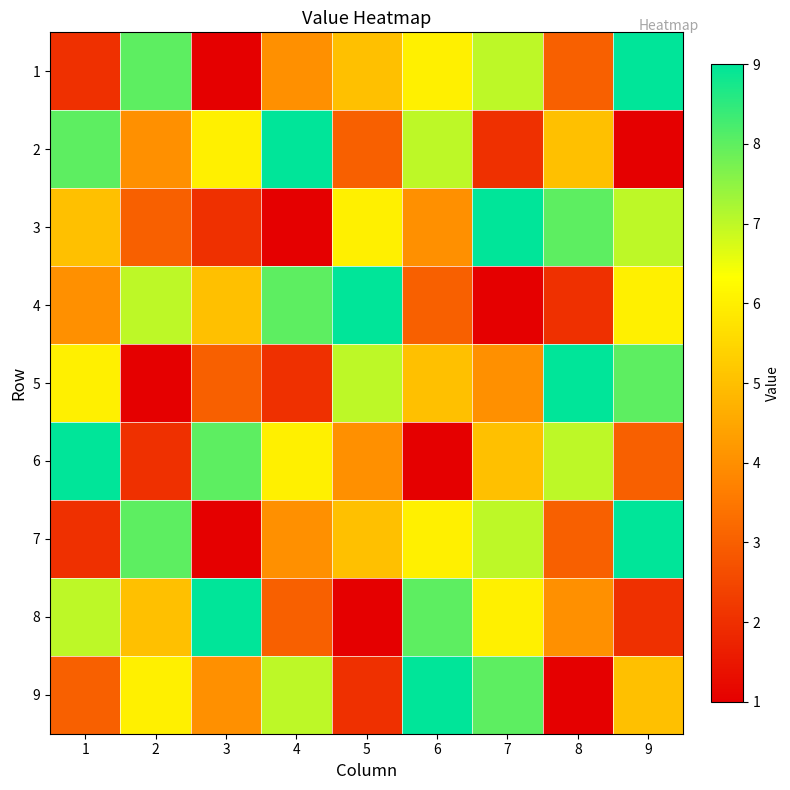

Reading right to left, transcribe all the data shown in this chart.

1: 9=9	8=3	7=7	6=6	5=5	4=4	3=1	2=8	1=2
2: 9=1	8=5	7=2	6=7	5=3	4=9	3=6	2=4	1=8
3: 9=7	8=8	7=9	6=4	5=6	4=1	3=2	2=3	1=5
4: 9=6	8=2	7=1	6=3	5=9	4=8	3=5	2=7	1=4
5: 9=8	8=9	7=4	6=5	5=7	4=2	3=3	2=1	1=6
6: 9=3	8=7	7=5	6=1	5=4	4=6	3=8	2=2	1=9
7: 9=9	8=3	7=7	6=6	5=5	4=4	3=1	2=8	1=2
8: 9=2	8=4	7=6	6=8	5=1	4=3	3=9	2=5	1=7
9: 9=5	8=1	7=8	6=9	5=2	4=7	3=4	2=6	1=3